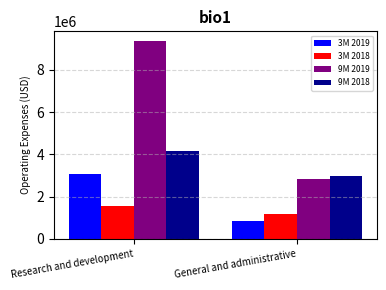

True or false: 9M 2019 has a value of 2882801 at Research and development.

False